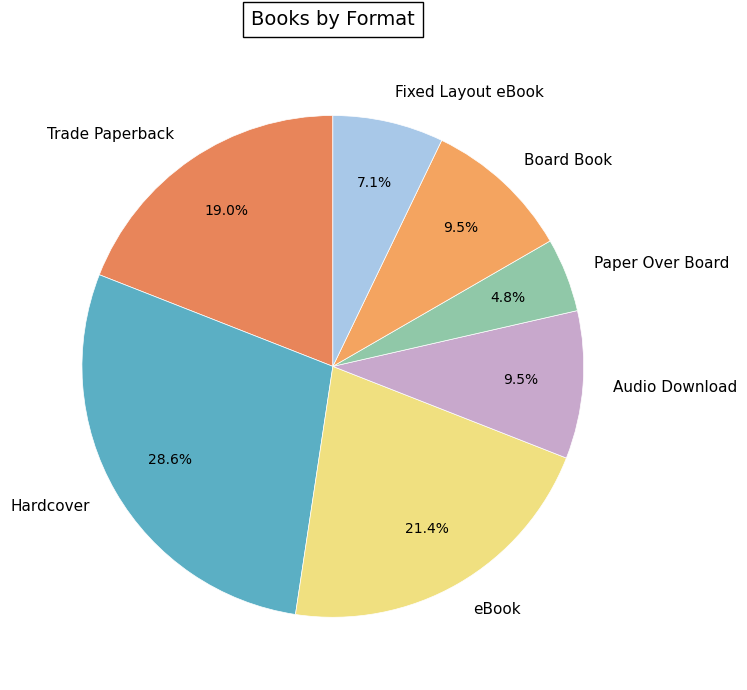

True or false: Hardcover accounts for 29% of the total.

True